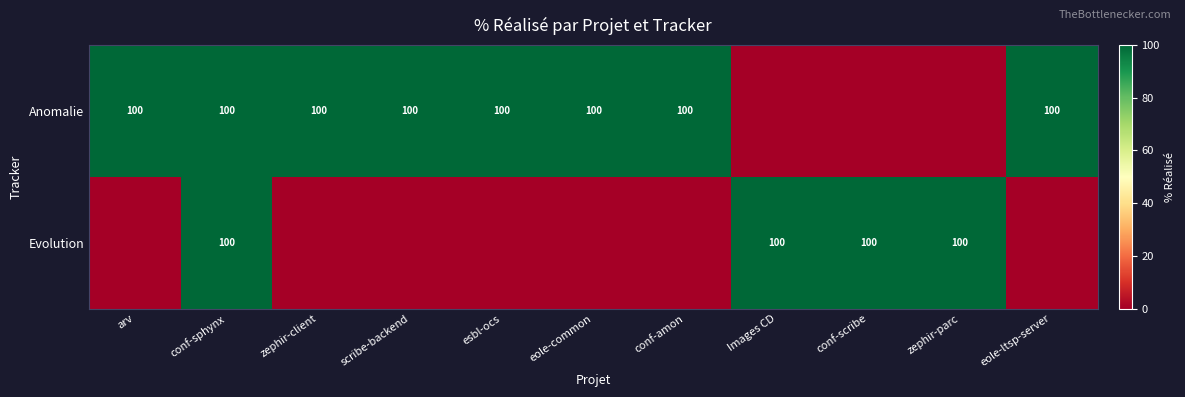

Is it true that Evolution equals 65 at conf-scribe?

False